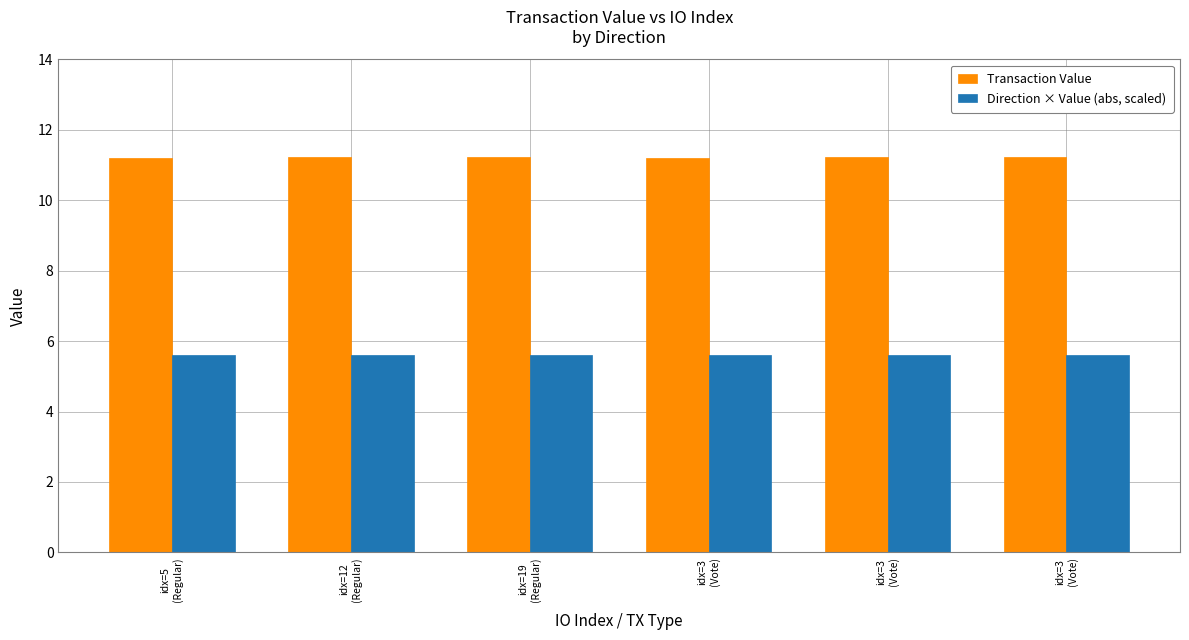

At which label does Transaction Value reach its peak?

idx=12
(Regular)